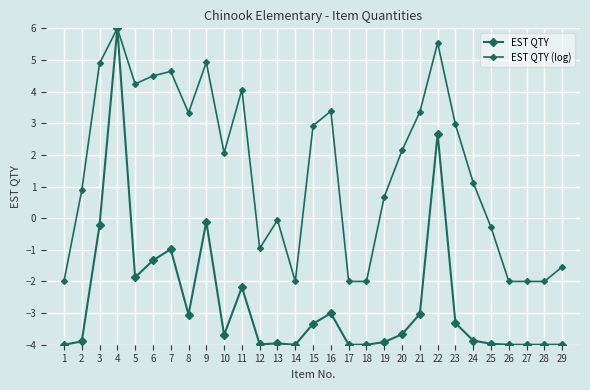

How many series are shown in this chart?

2